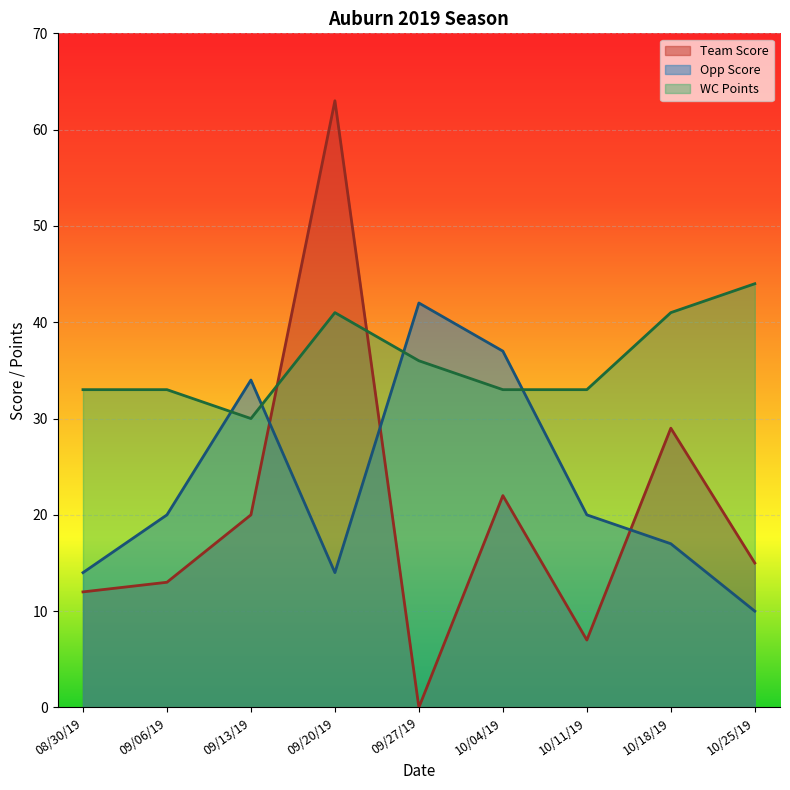

Where does the Team Score series first go above 15?

09/13/19